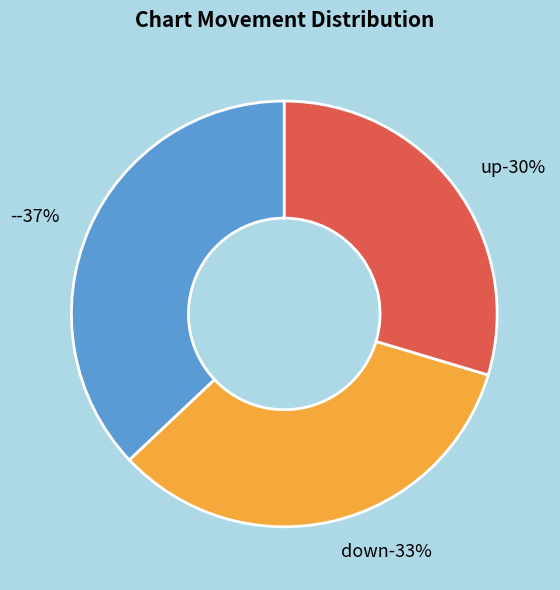

Does - account for over 50% of the chart?

No